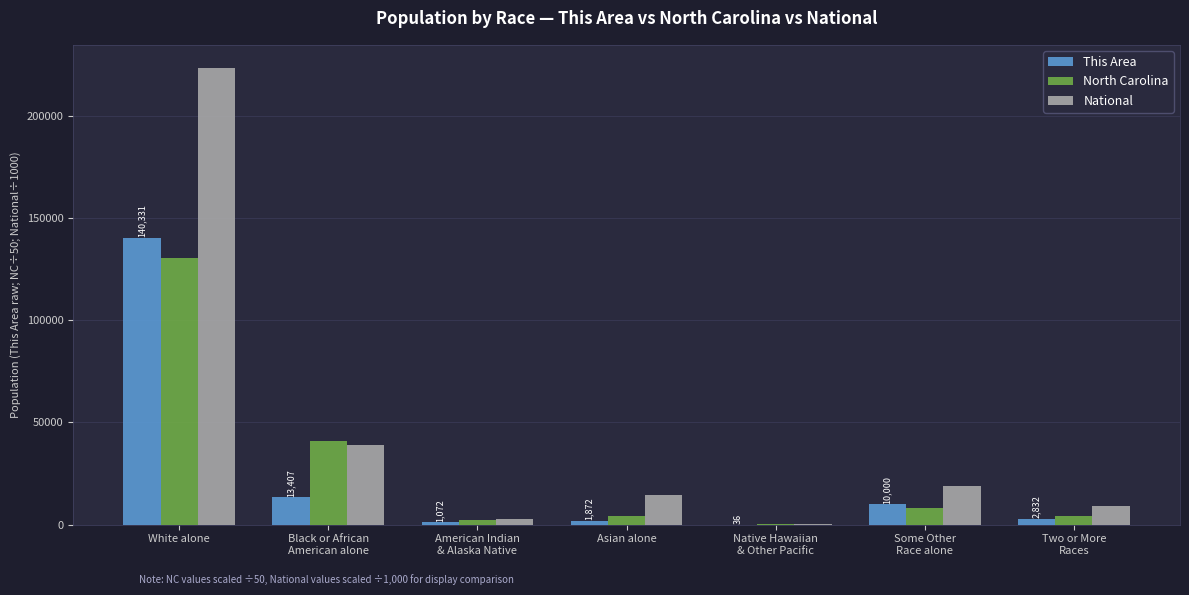

The National series shows 23306.1 at Asian alone. True or false?

False